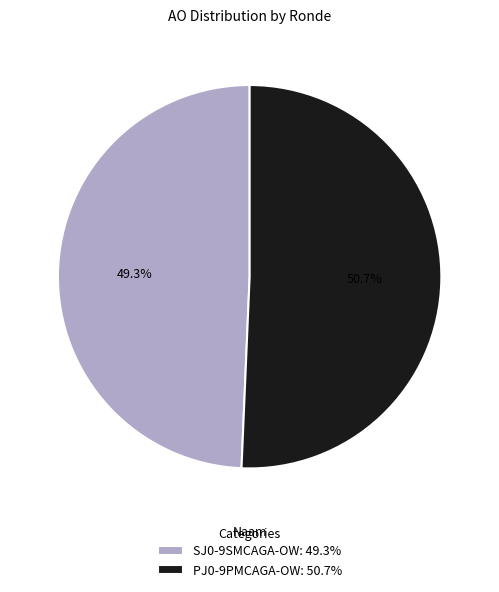

Between SJ0-9SMCAGA-OW: 49.3% and PJ0-9PMCAGA-OW: 50.7%, which is larger?

PJ0-9PMCAGA-OW: 50.7%